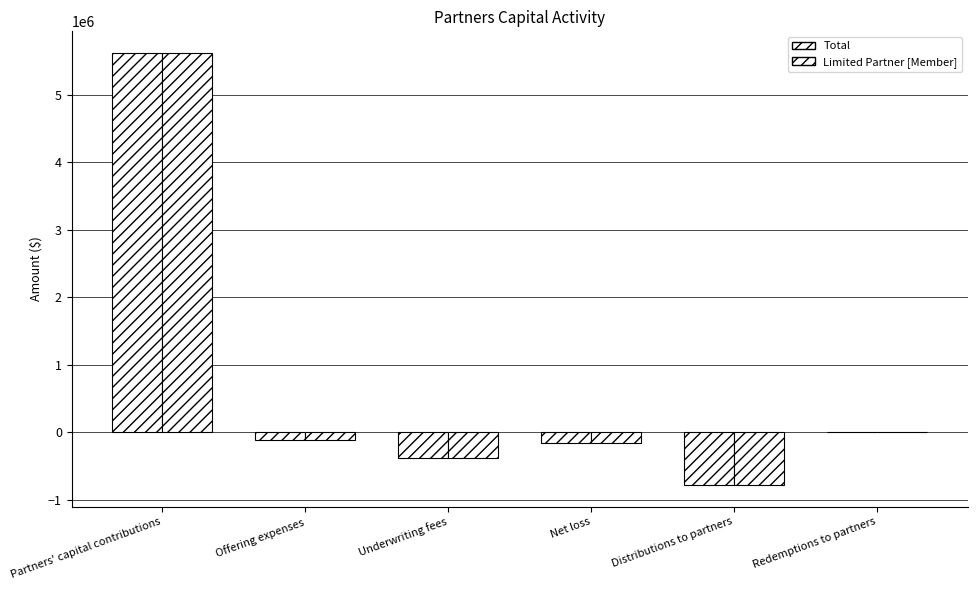

Does the chart contain stacked bars?

No